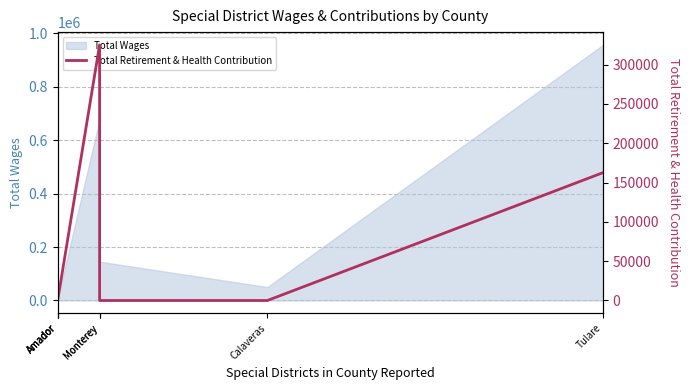

What is the label of the 2nd point from the right?

Calaveras